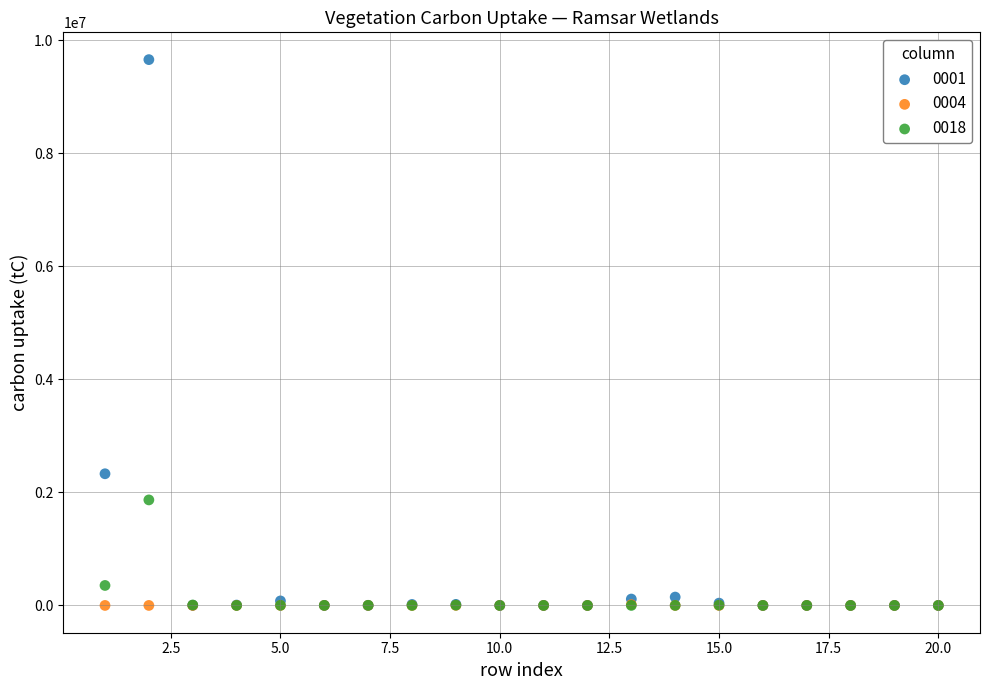

Across all series, what Y value is closest to 4827050?

2328900.0